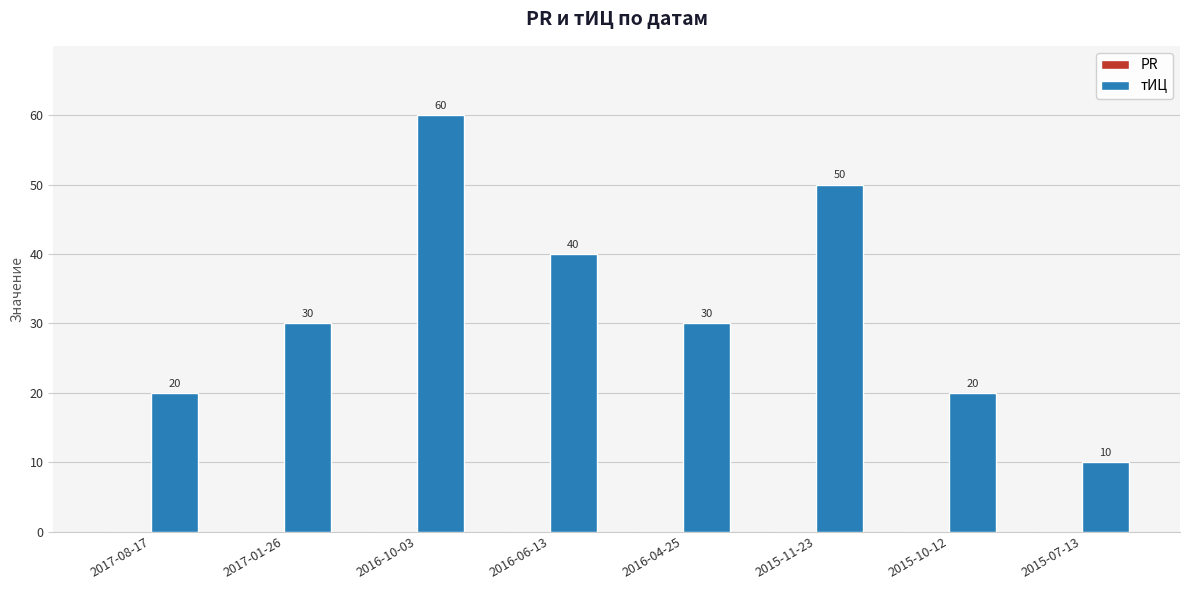

What is the label of the 5th bar from the right?

2016-06-13